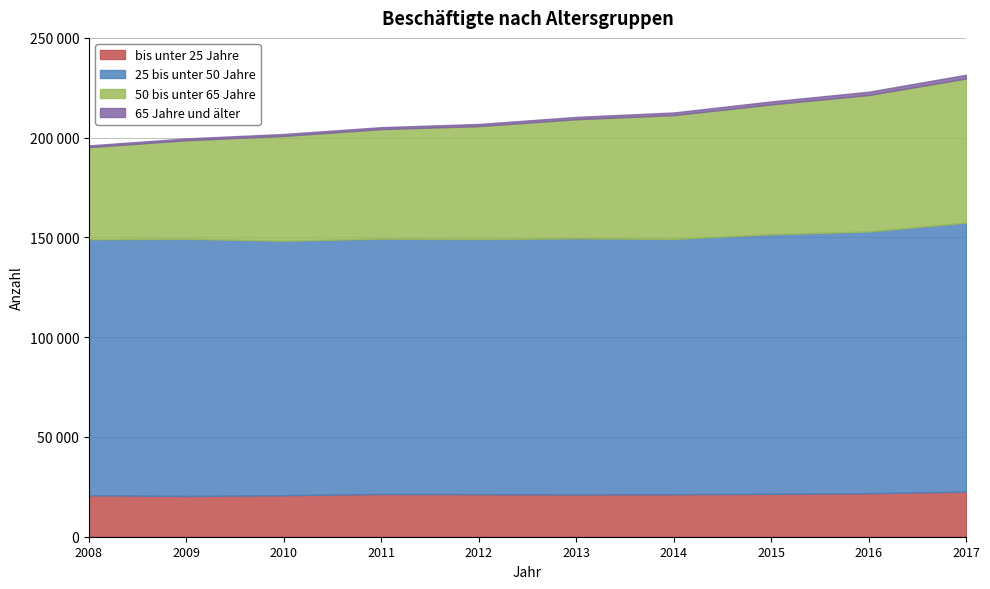

True or false: 25 bis unter 50 Jahre has a value of 186482 at 2017.

False